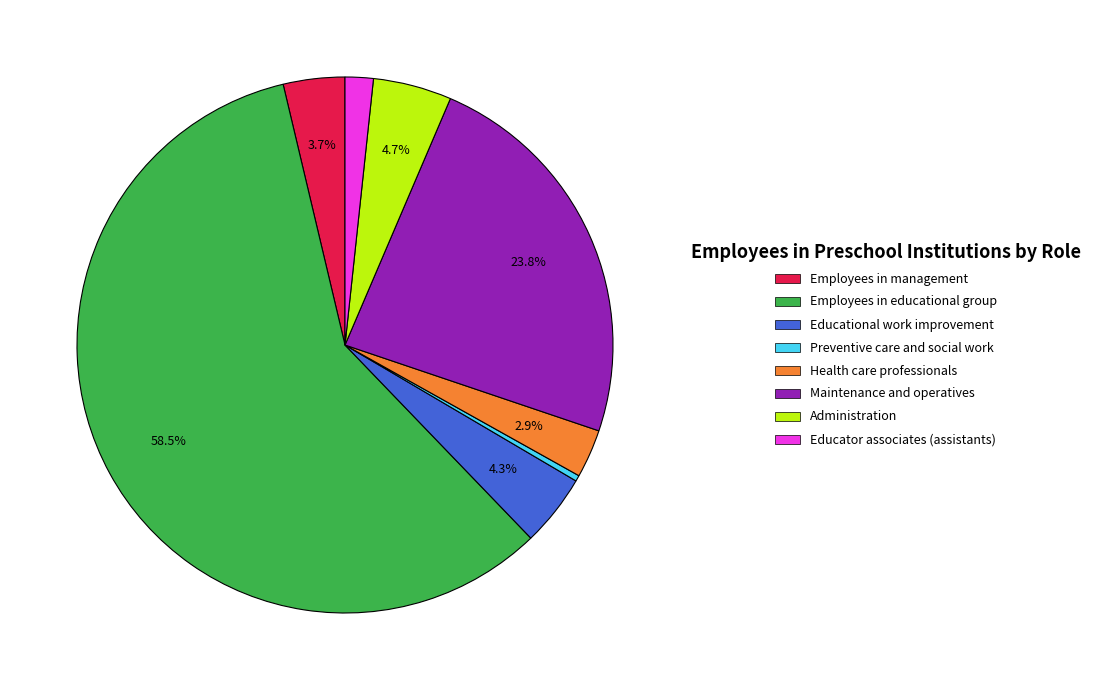

How many segments does this pie chart have?

8